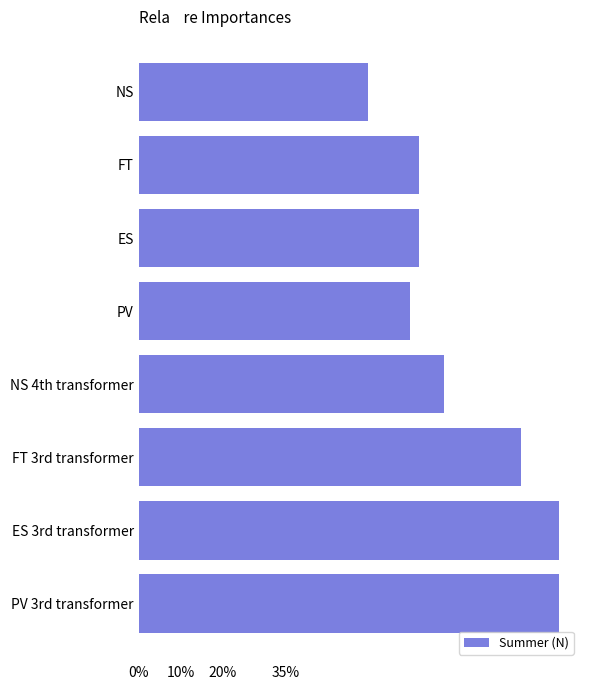

What is the label of the 4th bar from the bottom?

NS 4th transformer